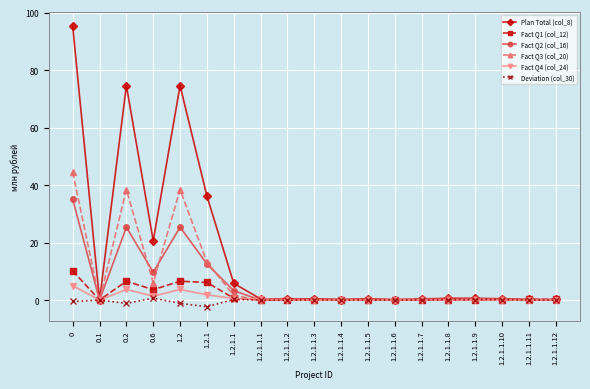

Between 0 and 0.2, which series saw the biggest shift?

Plan Total (col_8)